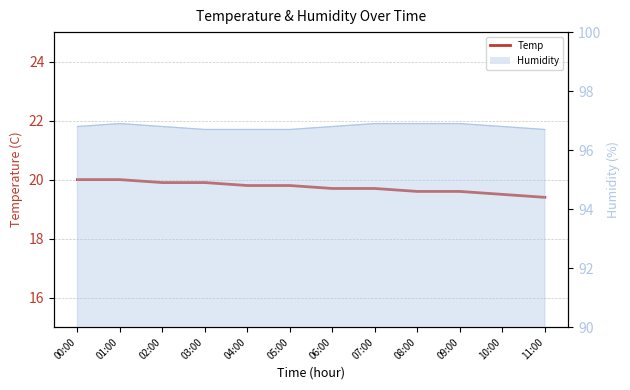

Between 04:00 and 07:00, which is larger?

04:00